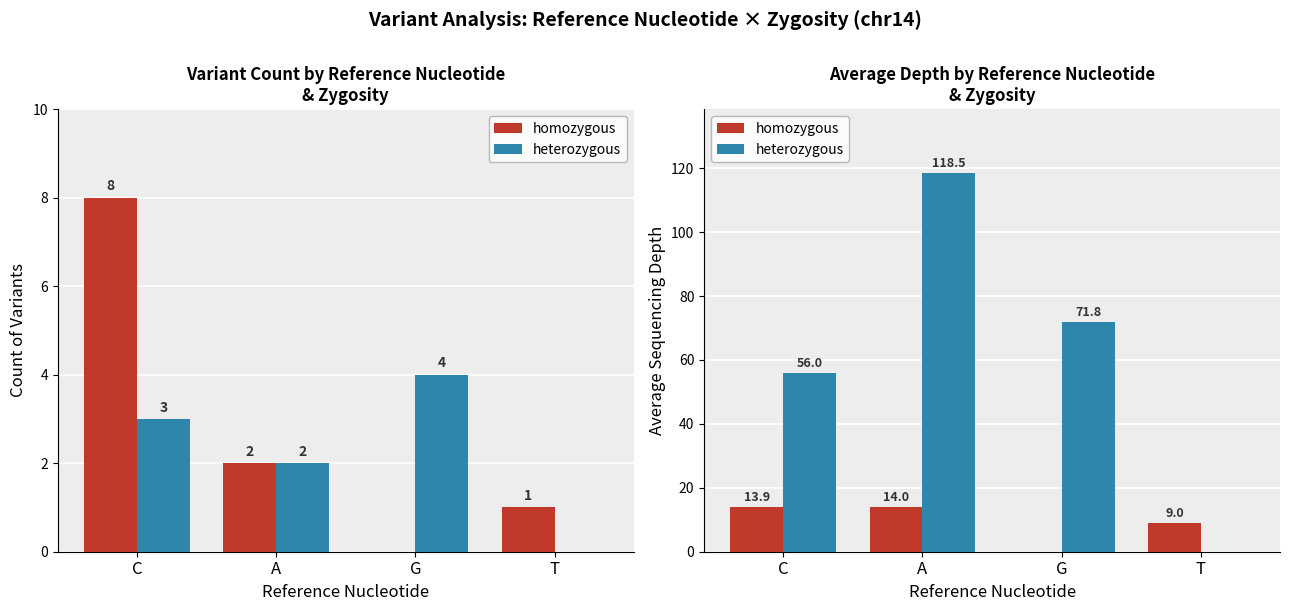

At T, list the series in order from largest to smallest.

homozygous, heterozygous